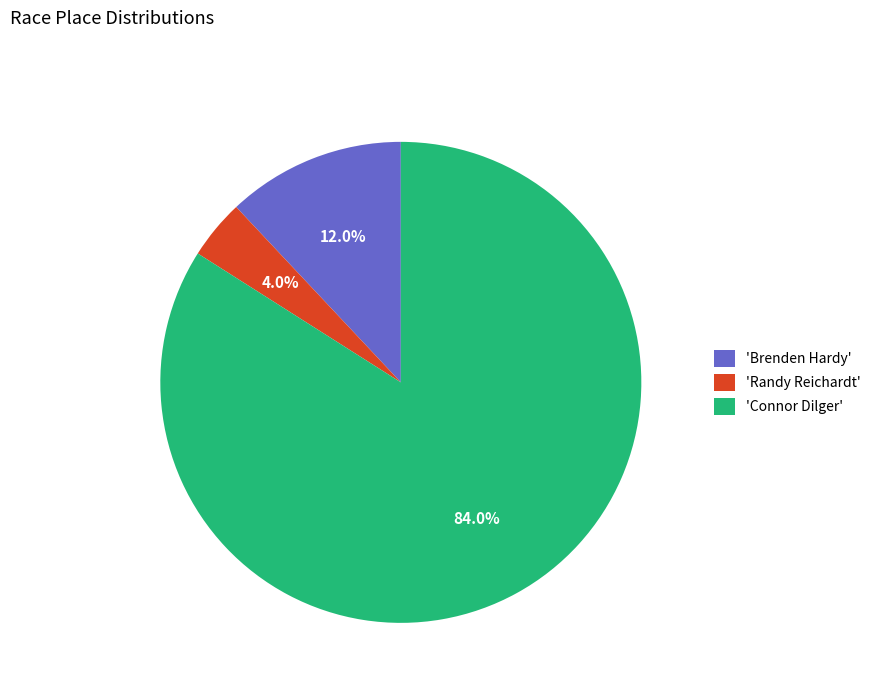

Combined, do 'Brenden Hardy' and 'Connor Dilger' account for over 50%?

Yes